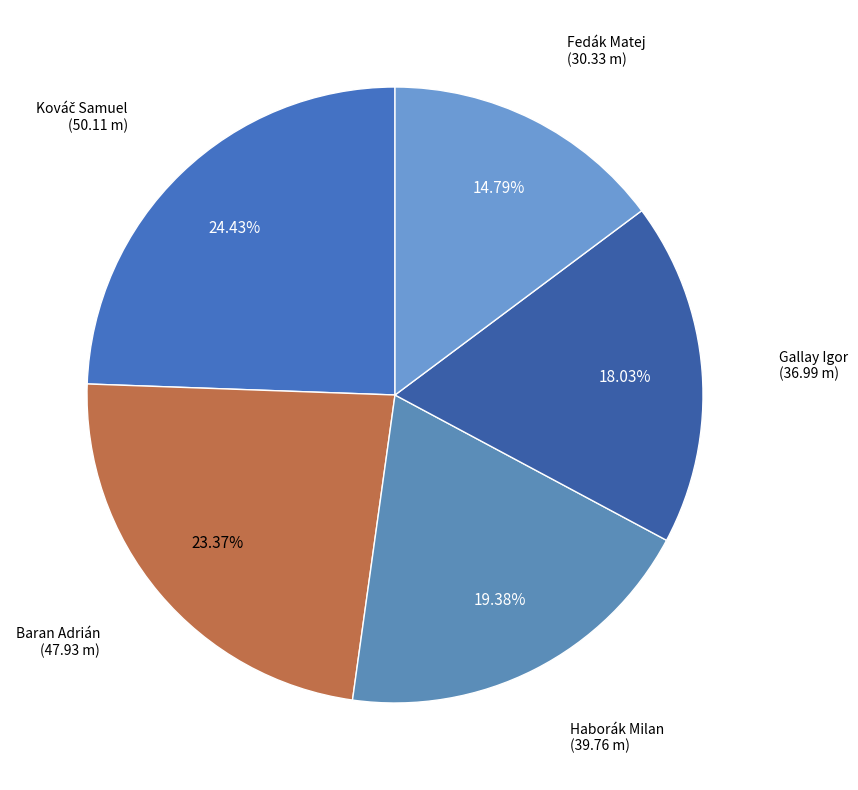

Which slice is the largest?

Kováč Samuel